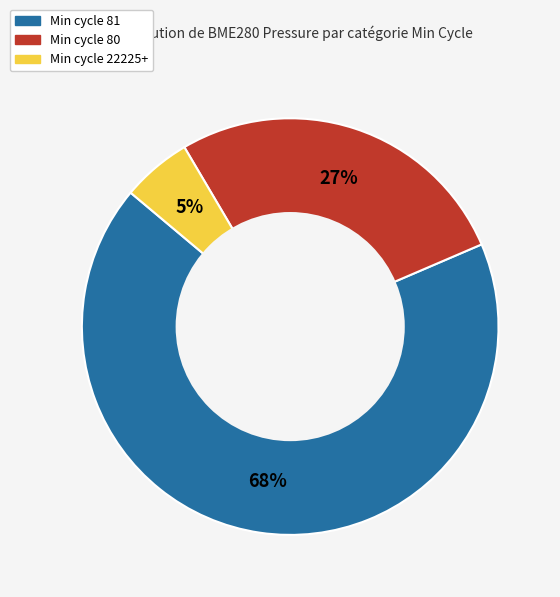

To the nearest percent, what is the average slice percentage?

33%